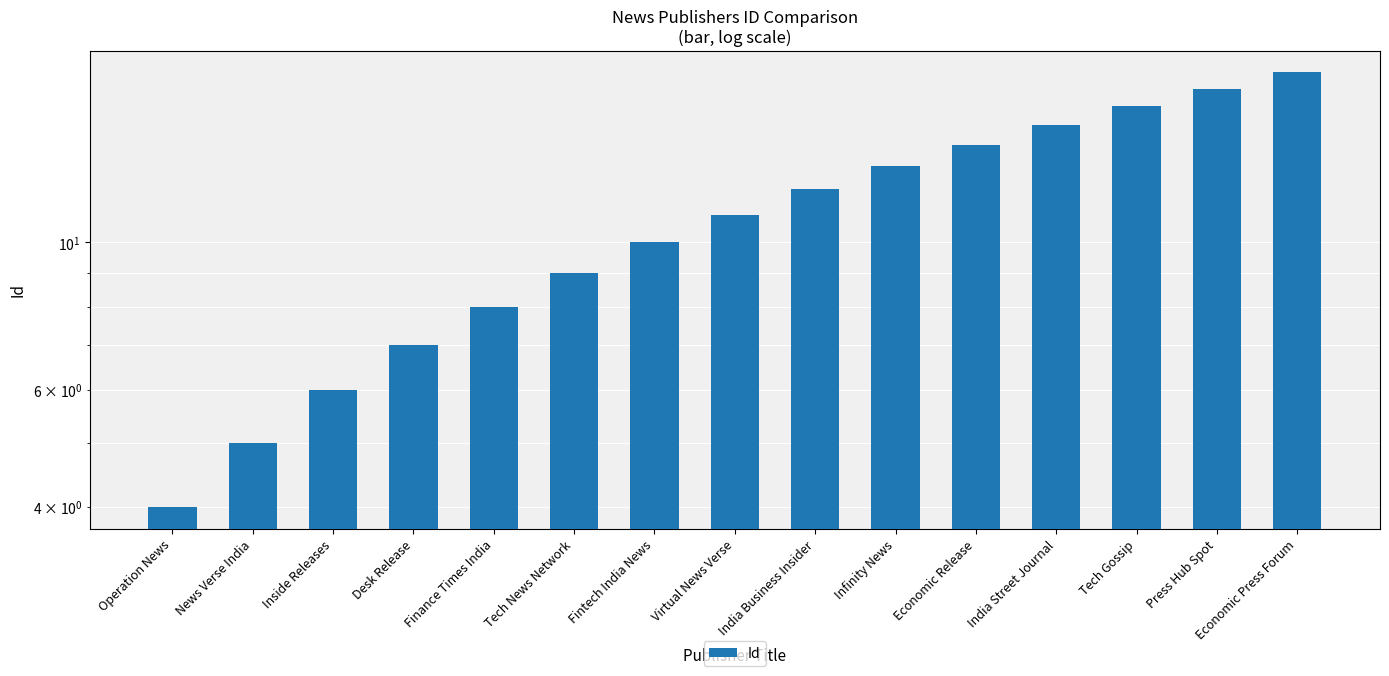

At which label does the data first exceed 11?

India Business Insider